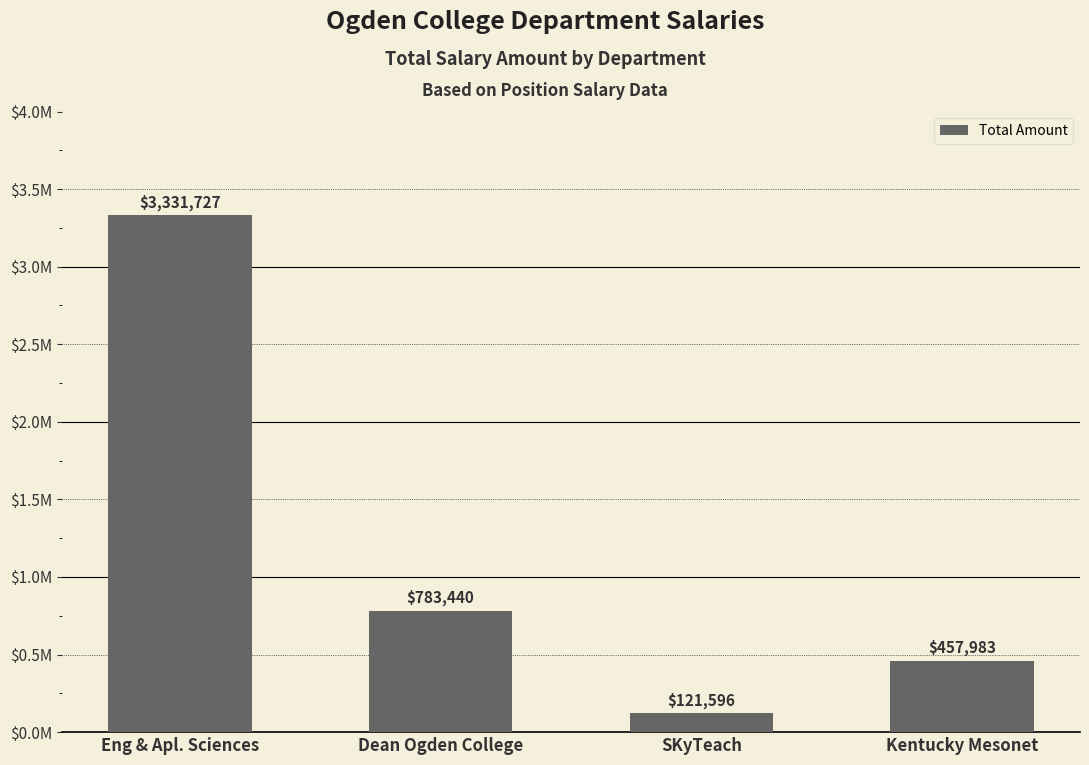

The value at Dean Ogden College is 1251822.9. True or false?

False